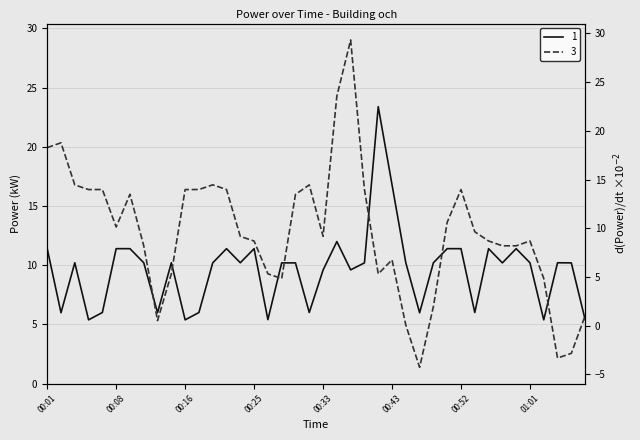

How many data points are above 10?

26